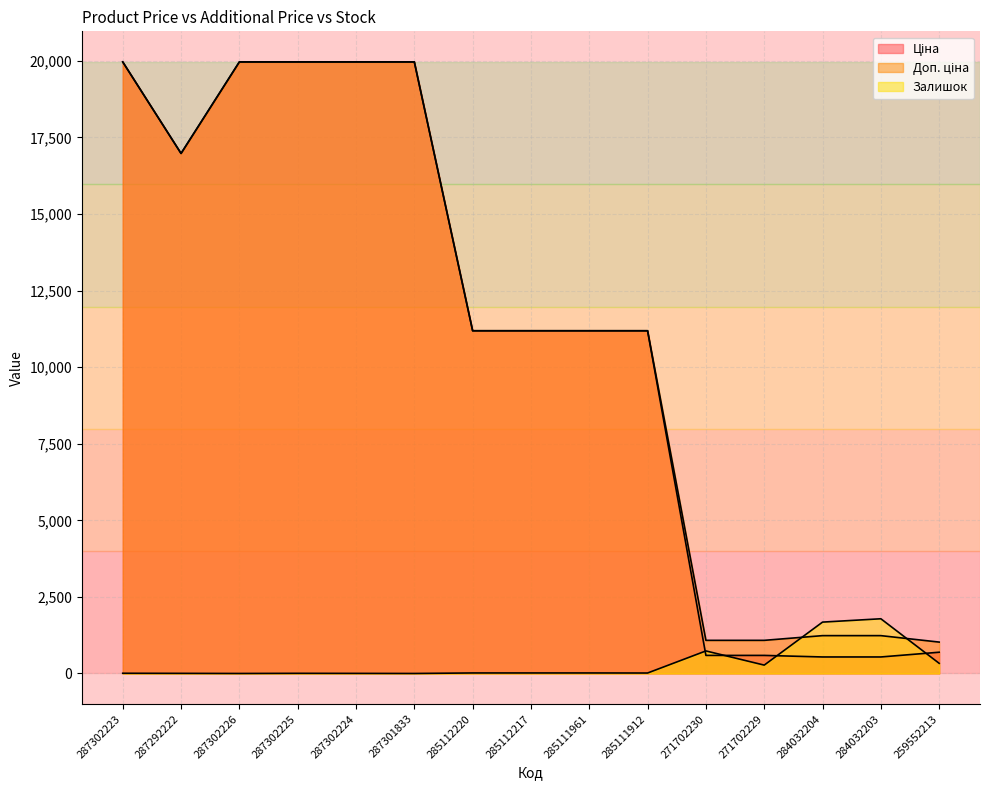

Which label corresponds to the largest value in the chart?

287302223